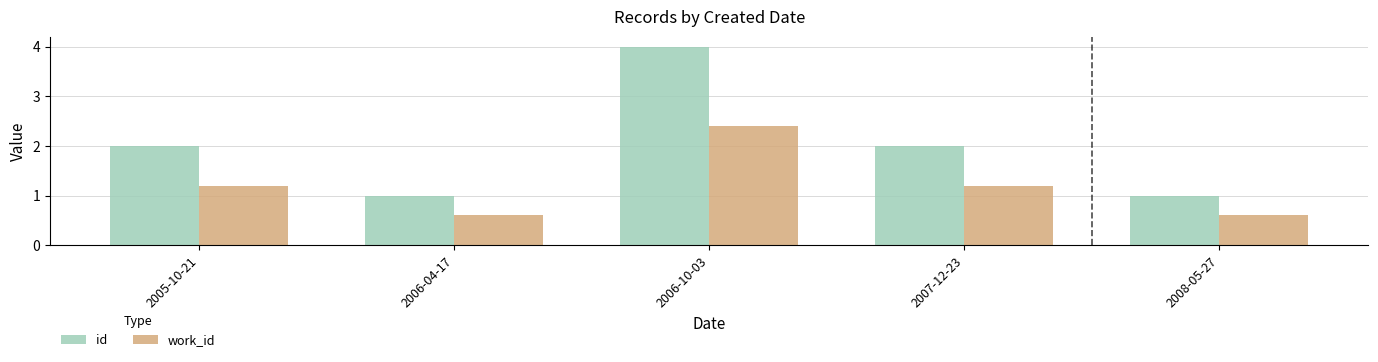

Is the value of id at 2006-04-17 greater than the value of work_id at 2007-12-23?

No